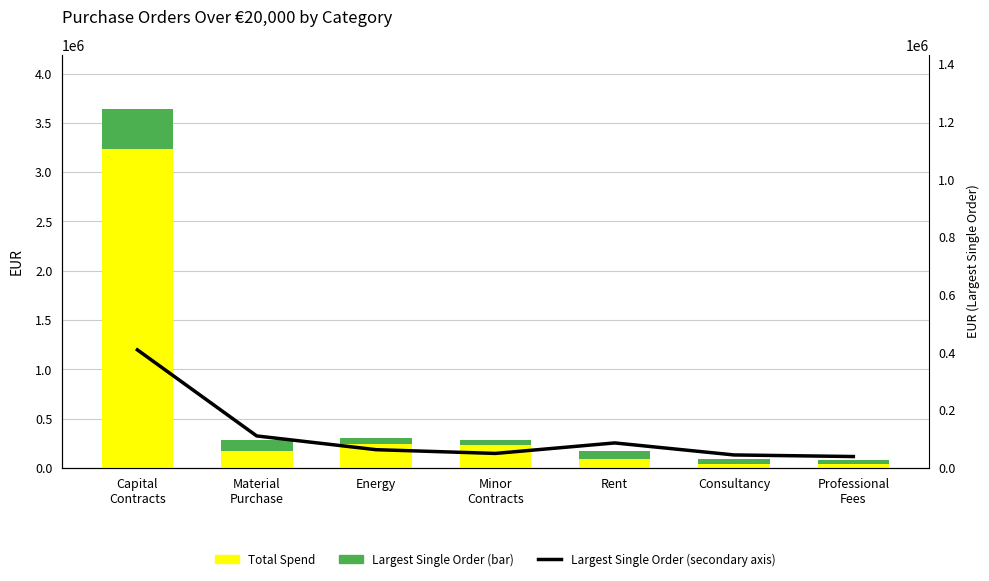

What is the difference between the Largest Single Order (secondary axis) values at Capital
Contracts and Consultancy?

364154.5